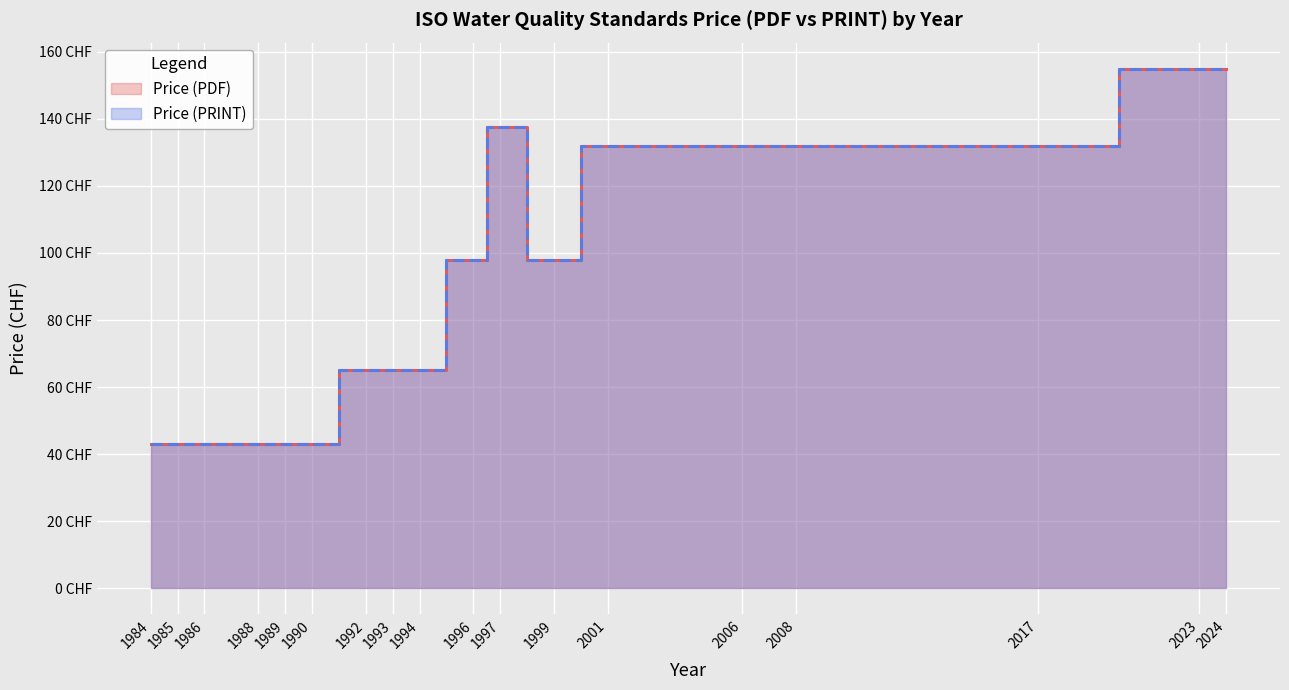

True or false: Price (PDF) has more than 2 points higher than both neighbors.

False